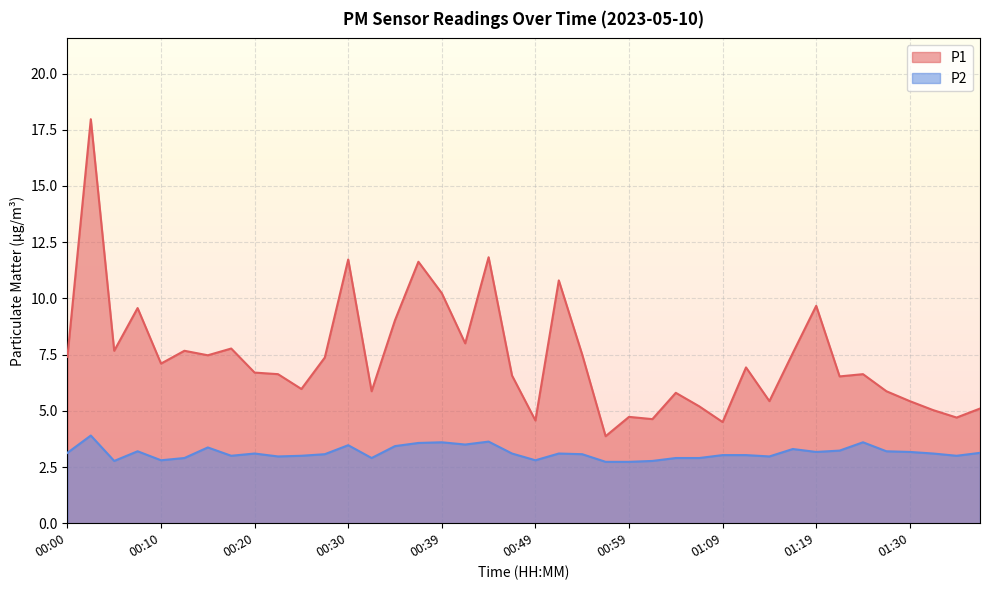

True or false: P2 and P1 cross at least once.

False